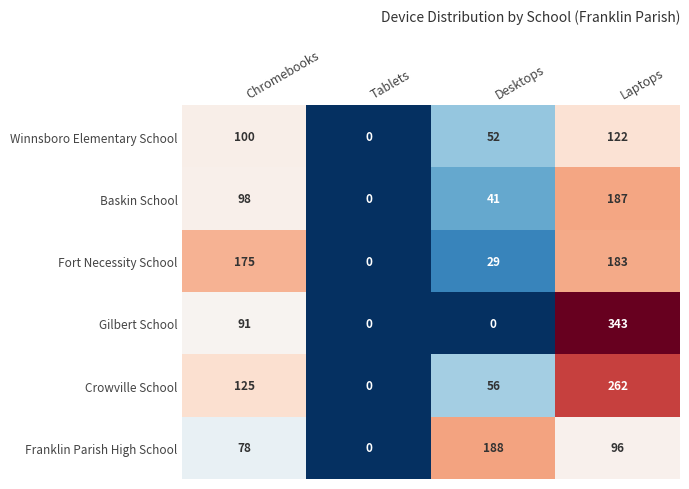

What is the sum of the Baskin School values at Chromebooks and Desktops?

139